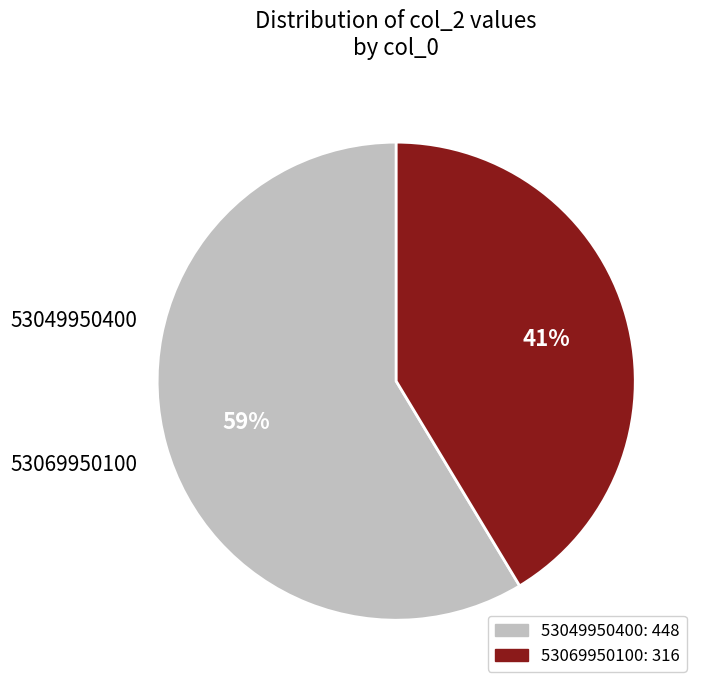

To the nearest percent, what percentage of the pie is 53069950100?

41%